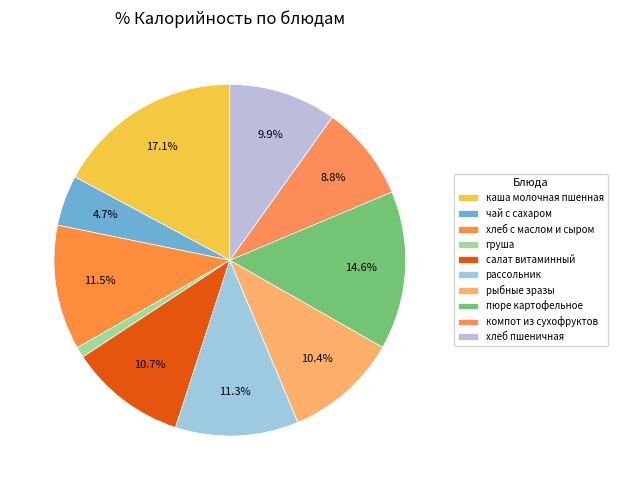

To the nearest percent, what is the difference between the компот из сухофруктов and каша молочная пшенная slice percentages?

8%